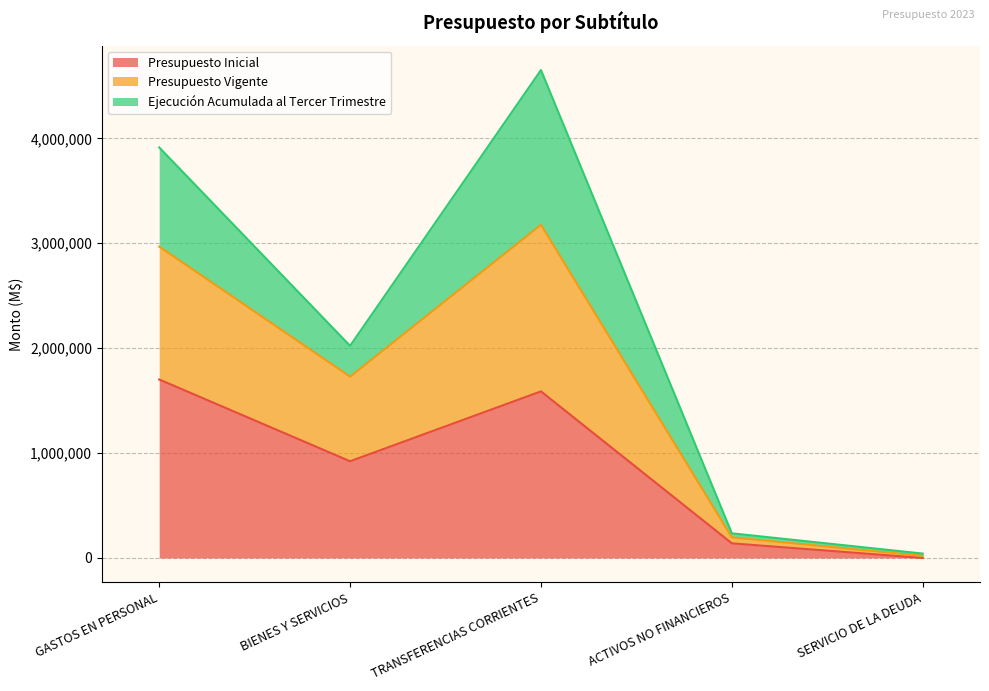

List the labels in order of Presupuesto Inicial value, largest first.

GASTOS EN PERSONAL, TRANSFERENCIAS CORRIENTES, BIENES Y SERVICIOS, ACTIVOS NO FINANCIEROS, SERVICIO DE LA DEUDA